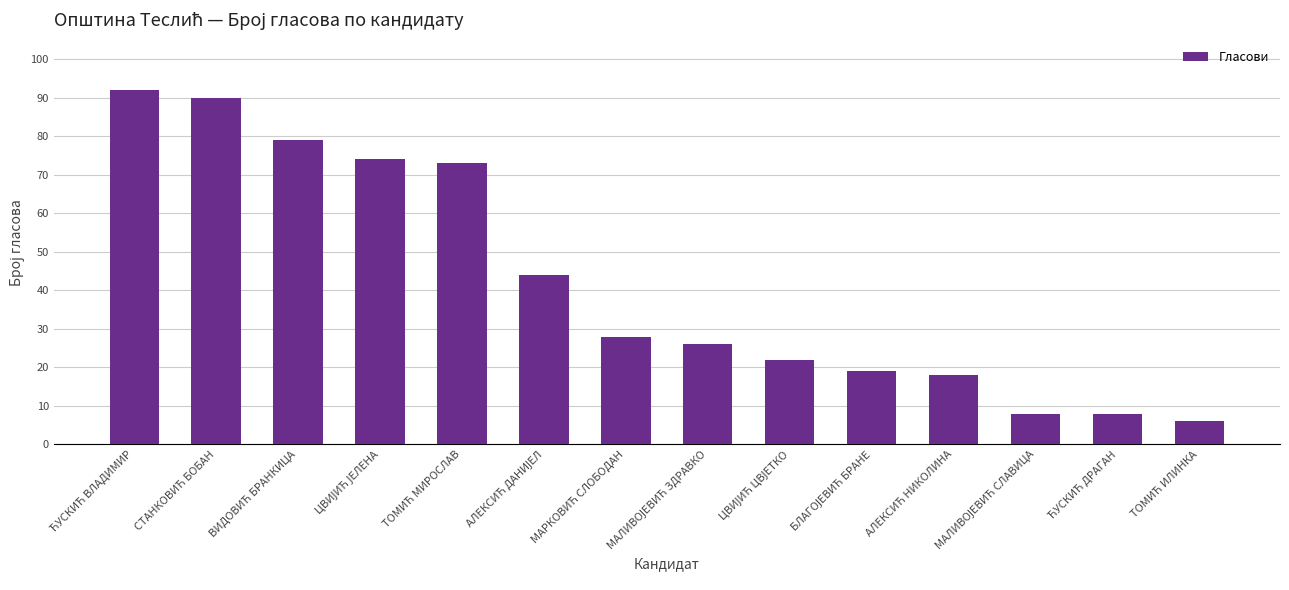

What is the minimum value shown in the chart?

6